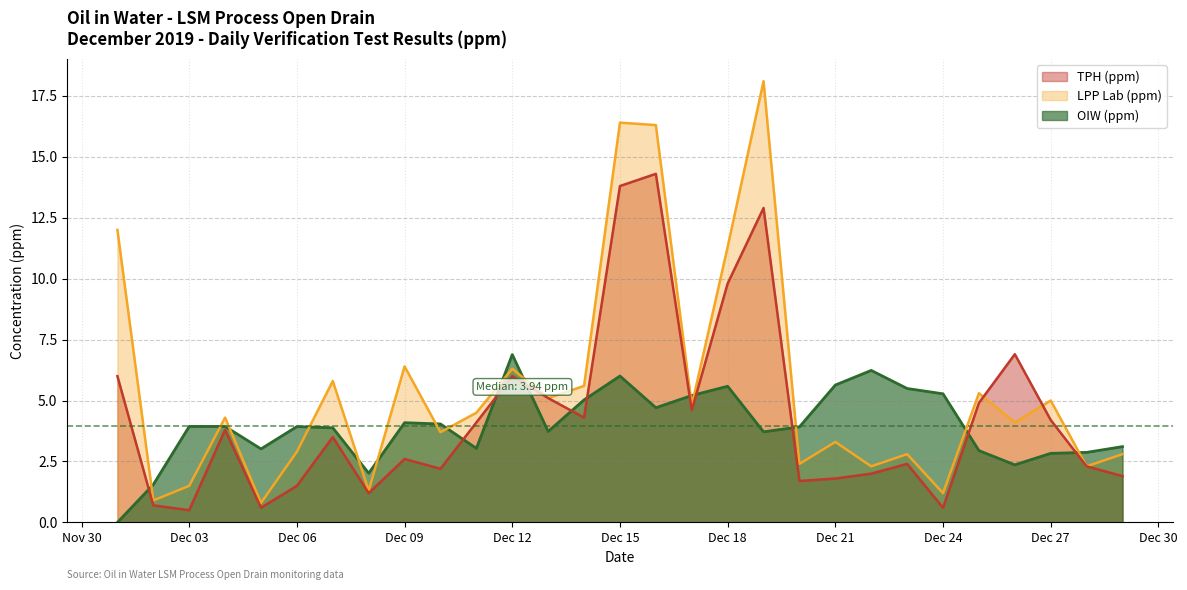

What is the value of the LPP Lab (ppm) point at the 15th from the left?

16.4